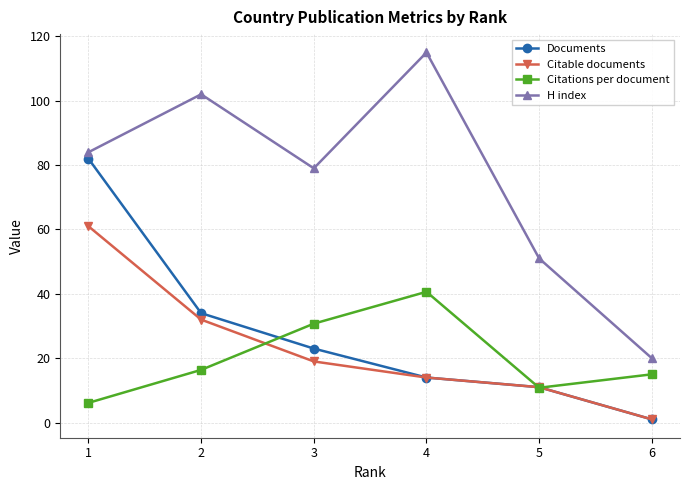

What is the minimum value shown in the chart?

1.0